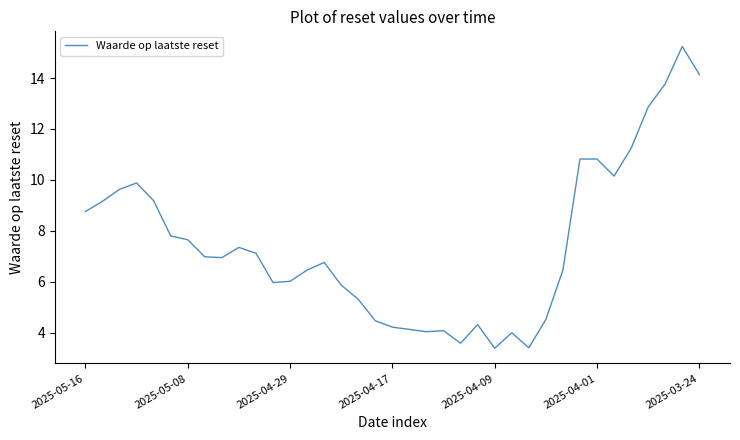

What is the greatest value displayed?

15.2